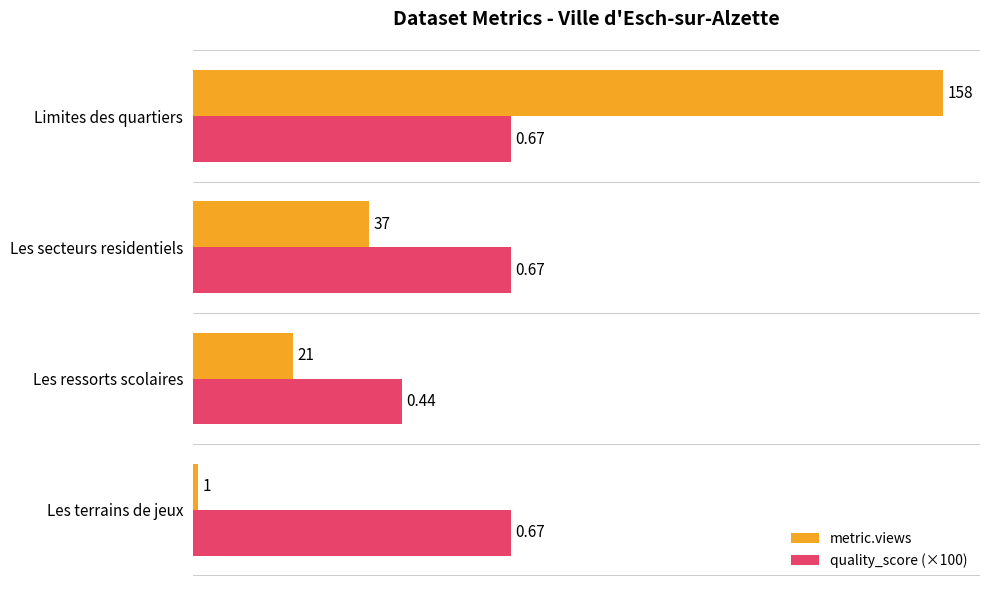

What is the total value across all series at Les terrains de jeux?

68